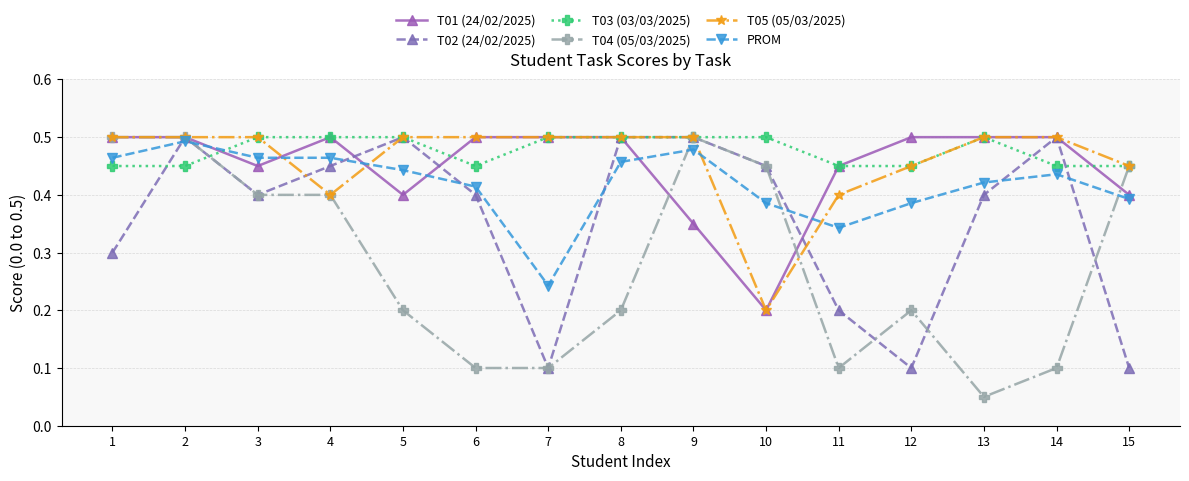

The T05 (05/03/2025) series shows 0.7 at 3. True or false?

False